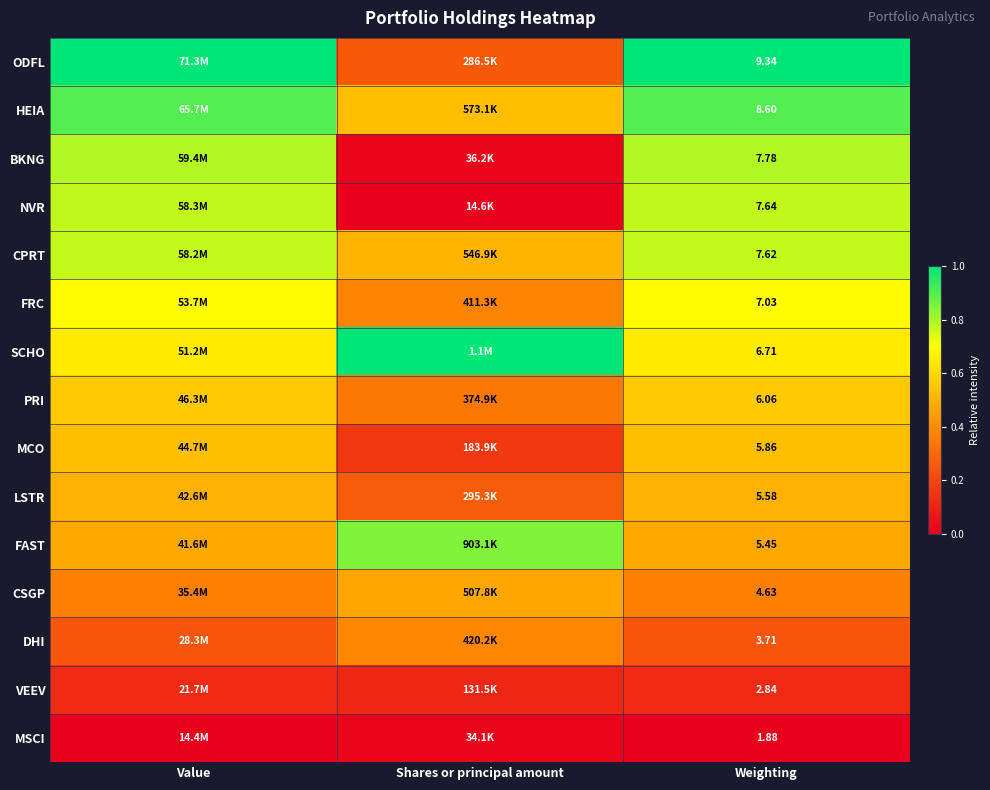

At Weighting, list the series in order from smallest to largest.

MSCI, VEEV, DHI, CSGP, FAST, LSTR, MCO, PRI, SCHO, FRC, CPRT, NVR, BKNG, HEIA, ODFL